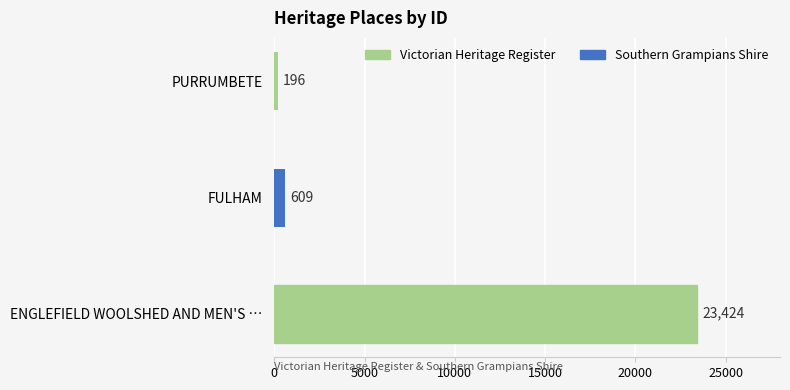

Reading top to bottom, what are all the values shown in this chart?

PURRUMBETE=196	FULHAM=609	ENGLEFIELD WOOLSHED AND MEN'S …=23424